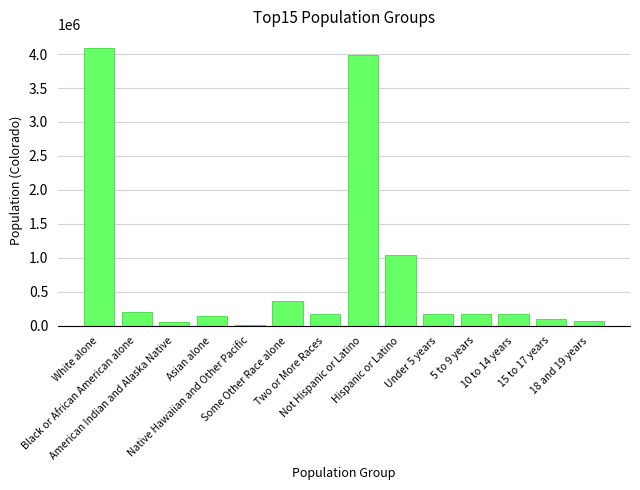

What is the sum of all values?

10758457